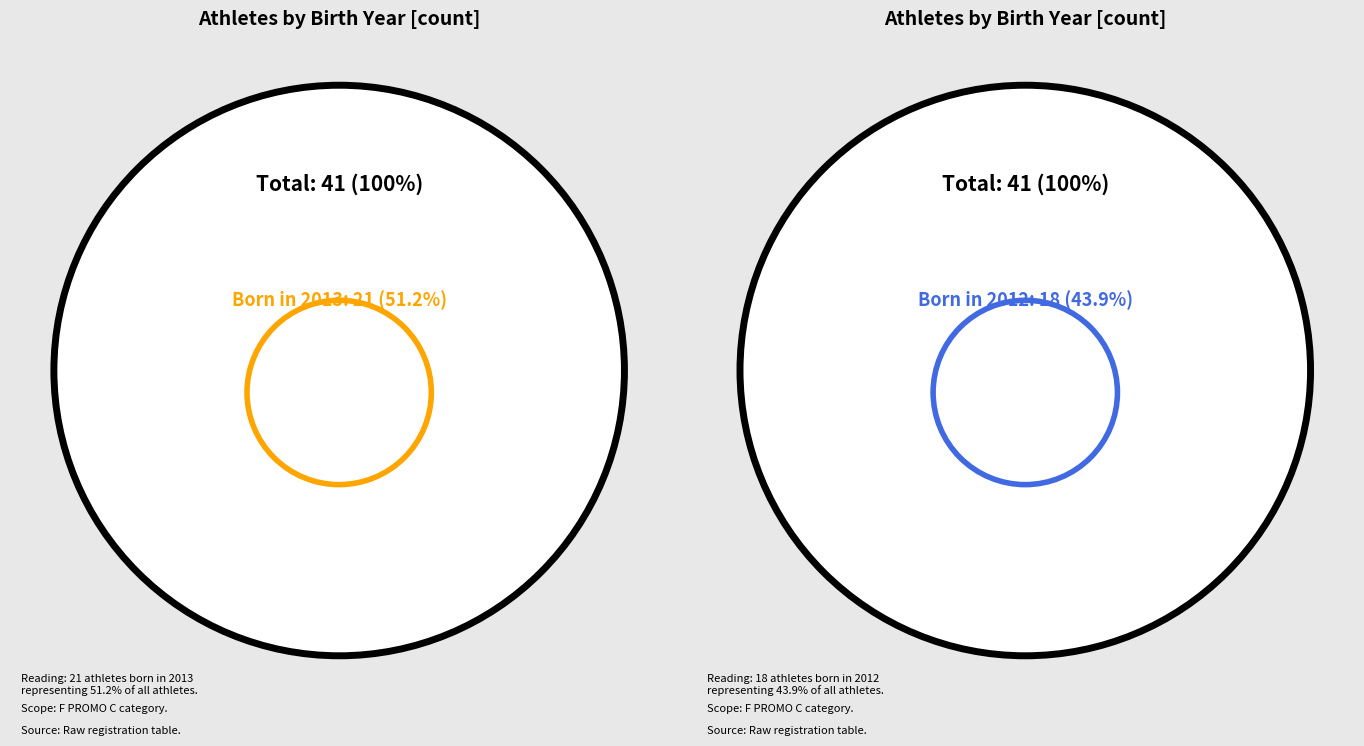

Does any single category account for the majority?

Yes